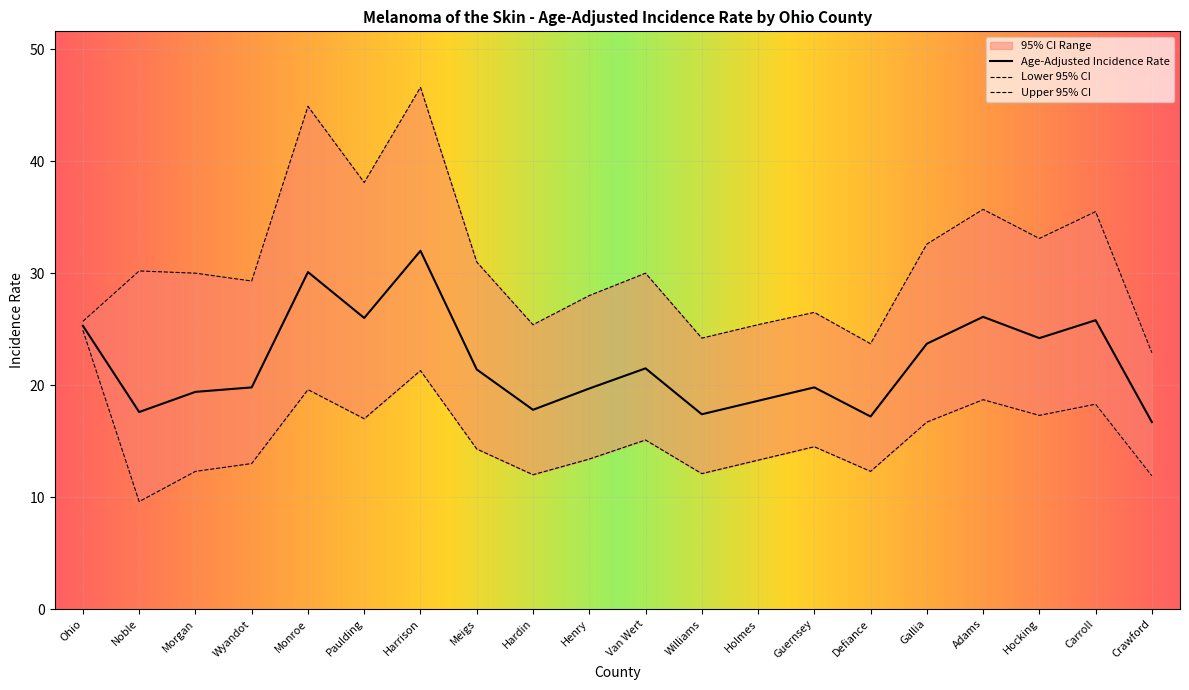

Is the value of Upper 95% CI at Guernsey greater than the value of Lower 95% CI at Carroll?

Yes